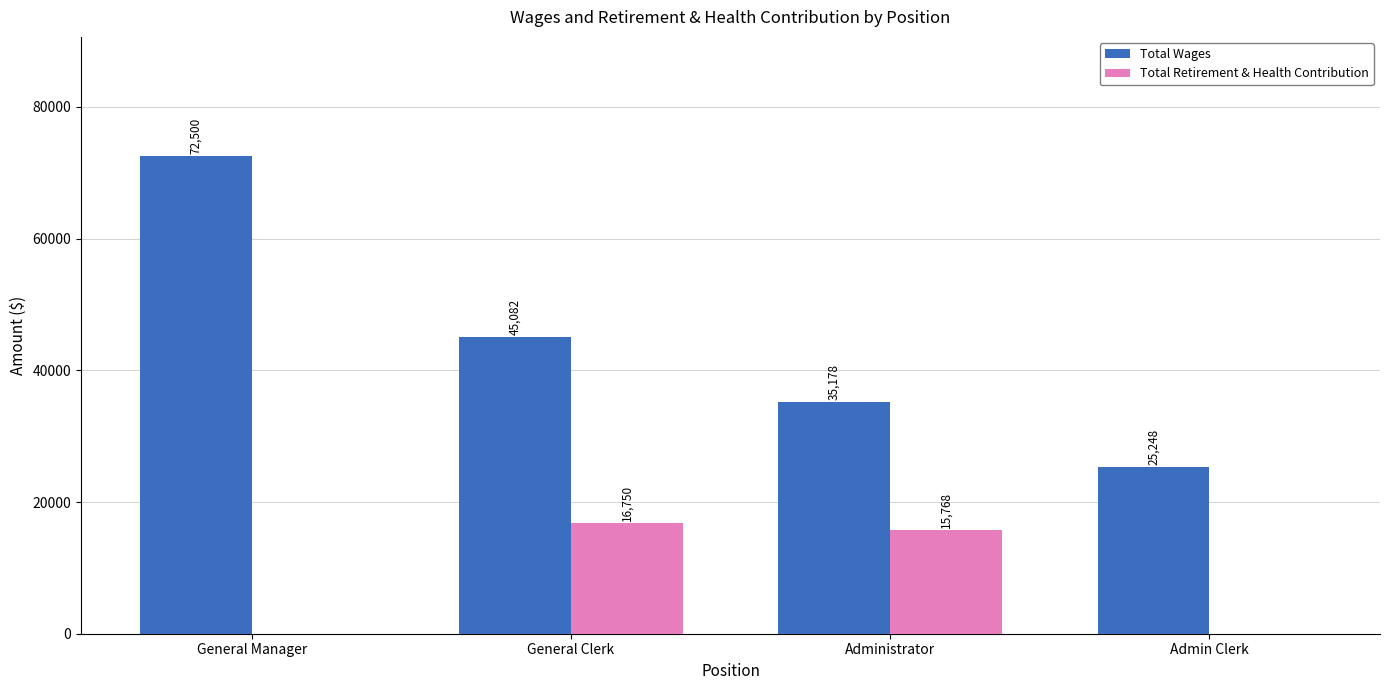

What is the highest value of the Total Retirement & Health Contribution series?

16750